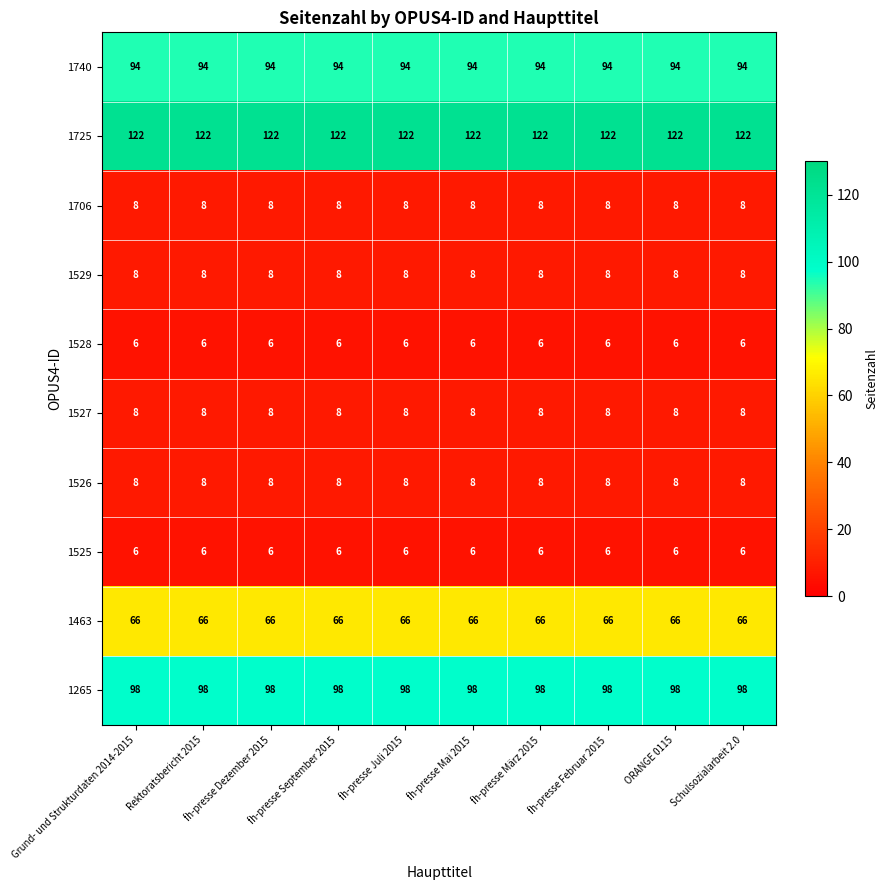

Read the 1525 value at fh-presse September 2015.

6